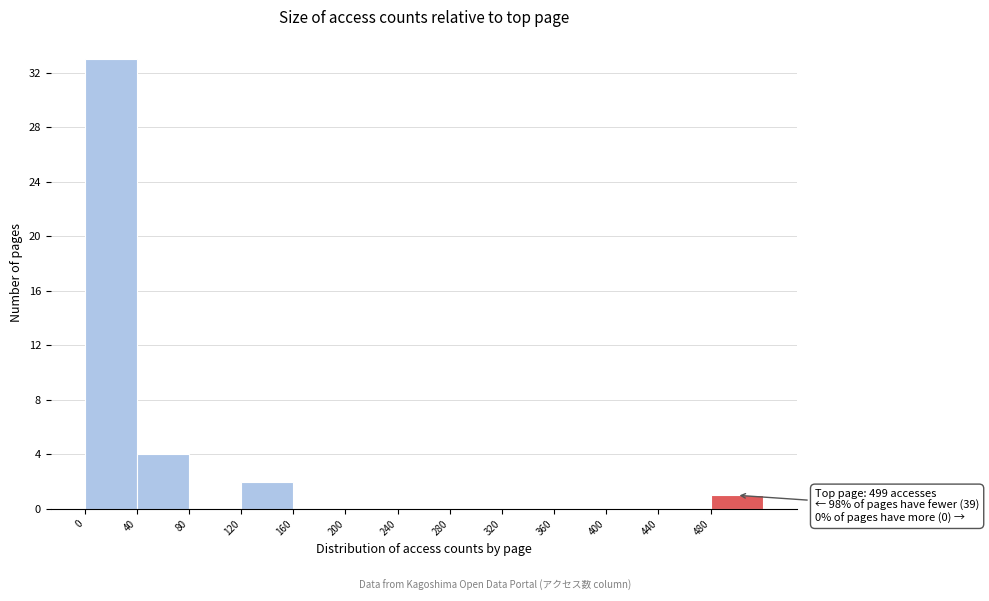

Over which range of the x-axis is the bar tallest?

0 to 40